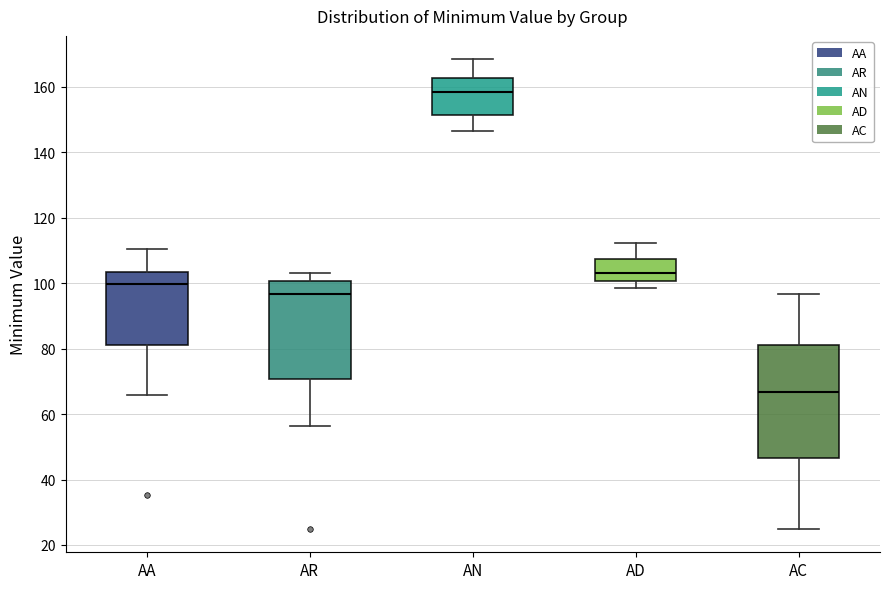

Which box's median line is the lowest?

AC